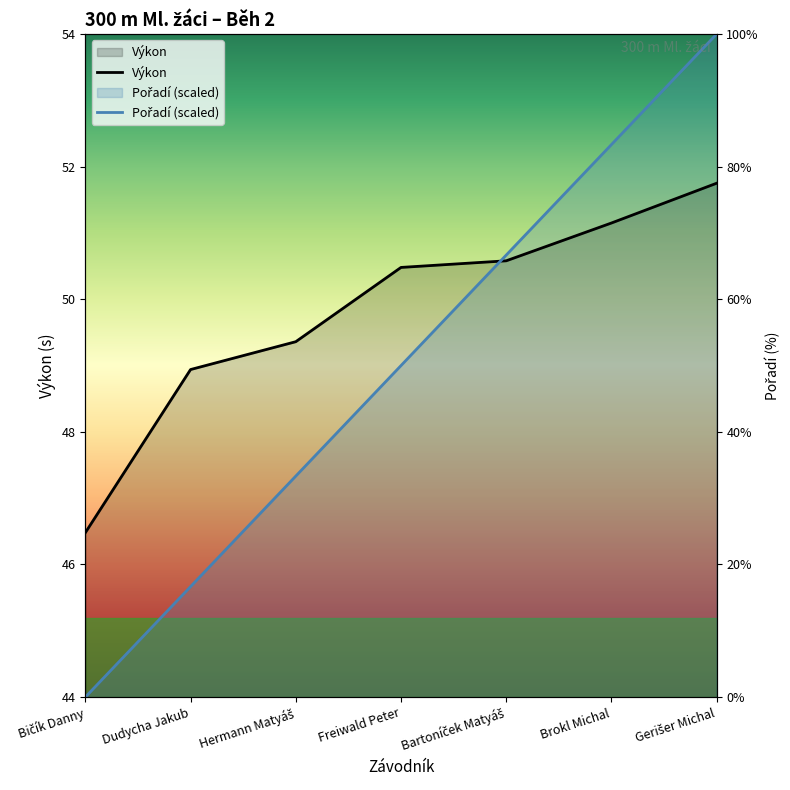

Does the chart have visible grid lines?

No